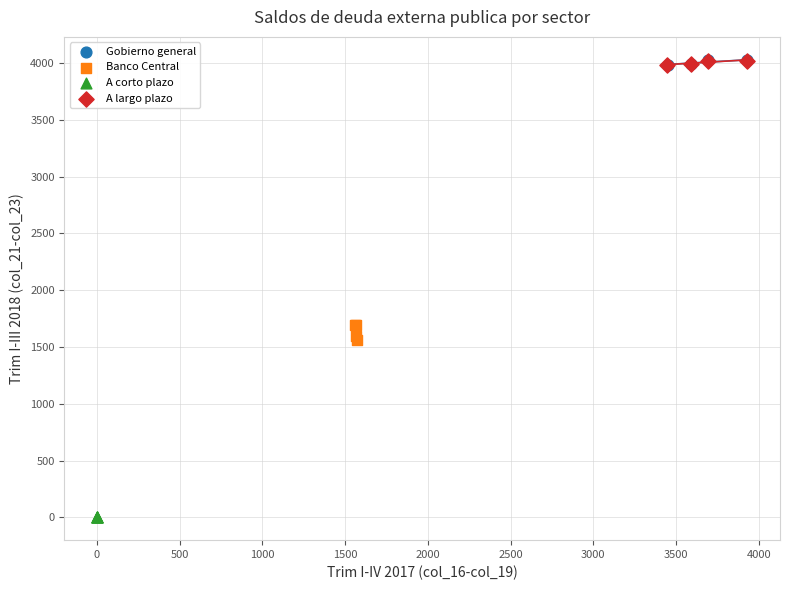

Which series contains the lowest Y value?

A corto plazo